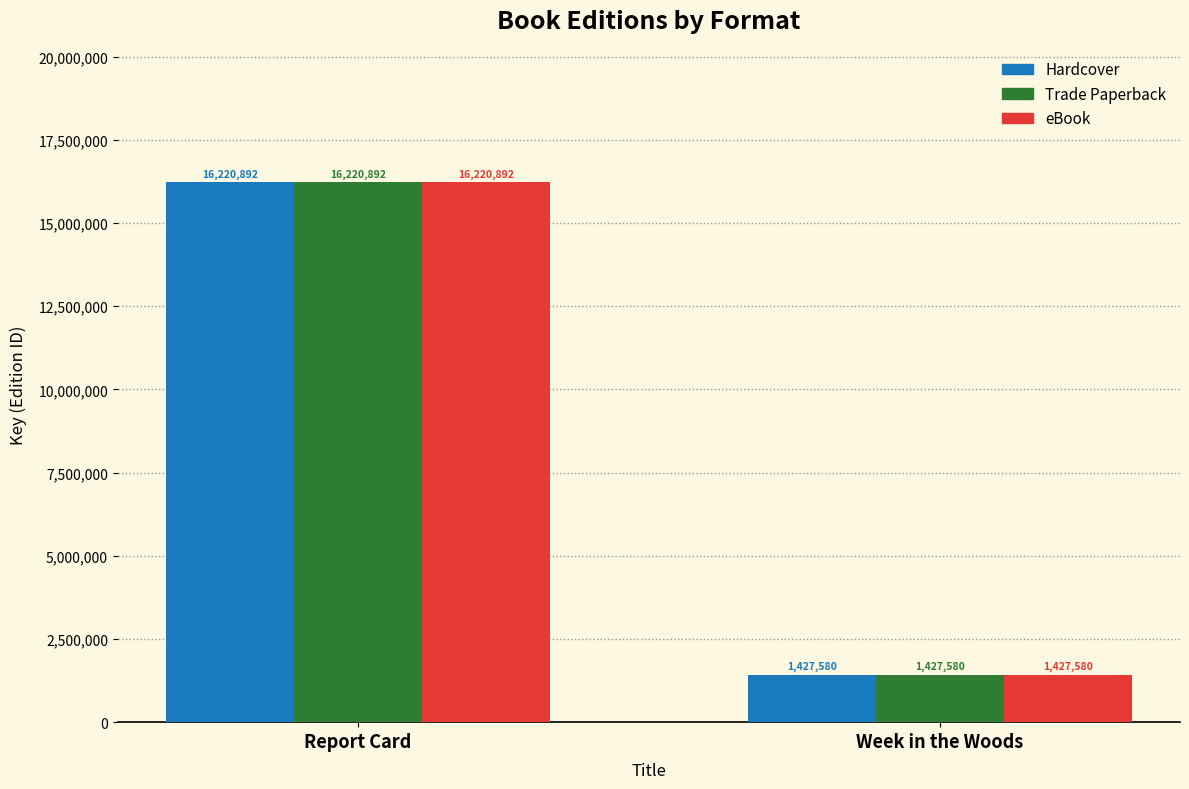

What is the total value across all series at Report Card?

48662676